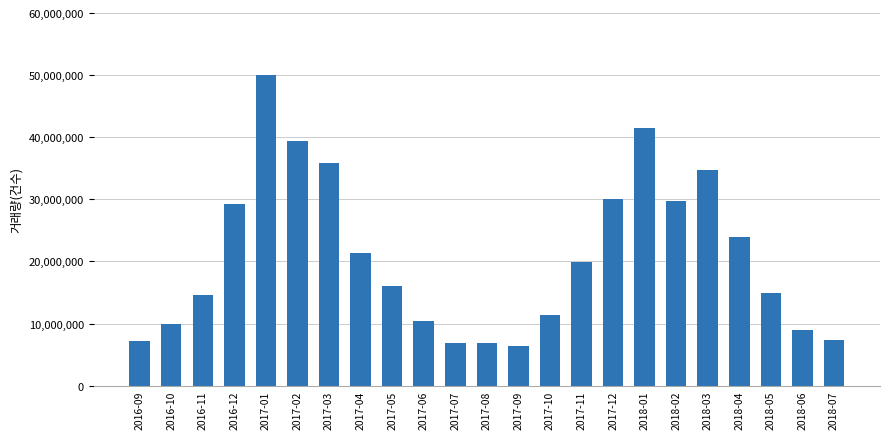

What is the sum of the values at 2018-03 and 2016-10?

44777143